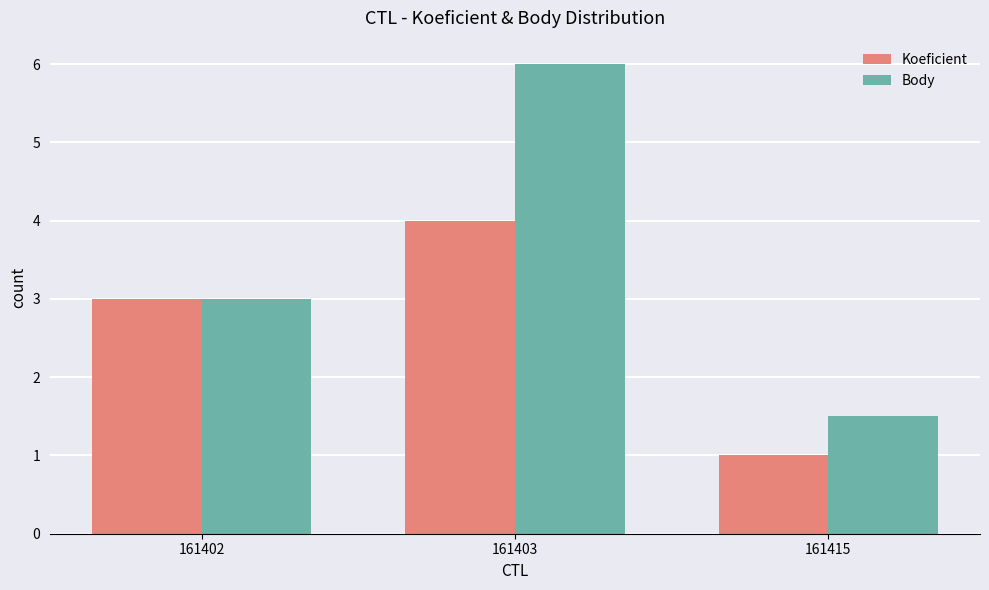

What are all the series names shown in the legend?

Koeficient, Body